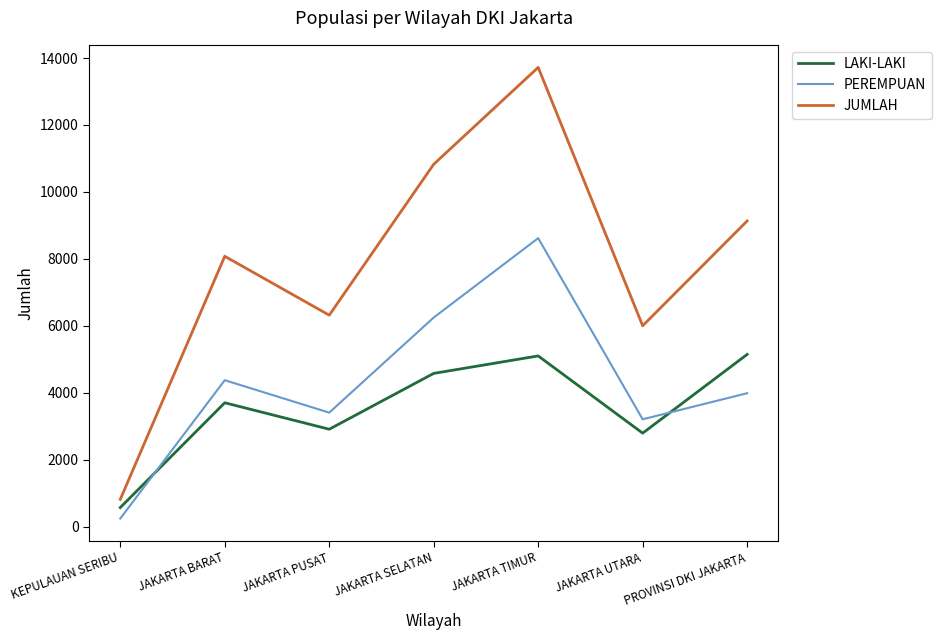

What are all the series names shown in the legend?

LAKI-LAKI, PEREMPUAN, JUMLAH